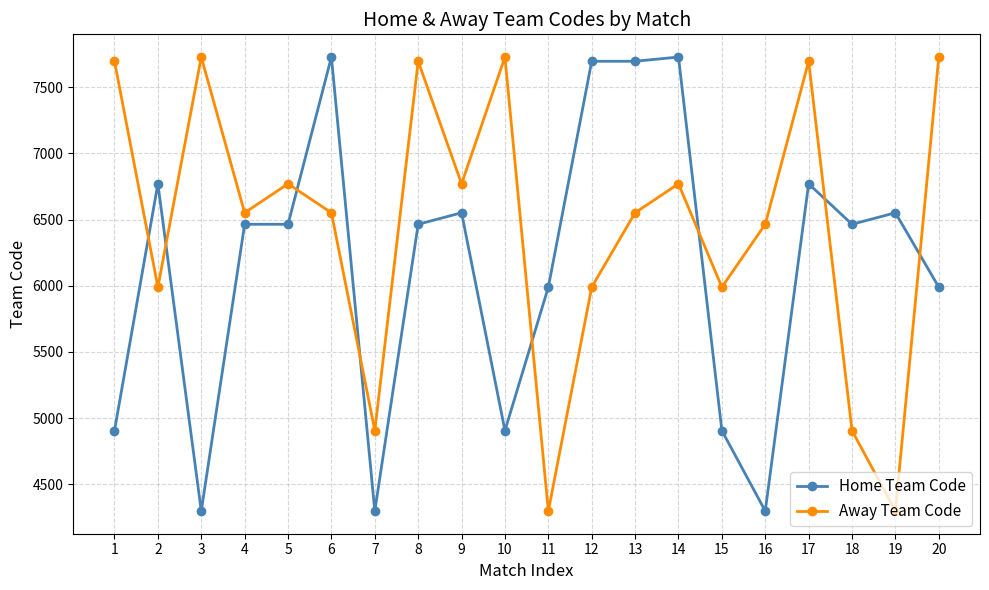

How many categories are shown in the chart?

20